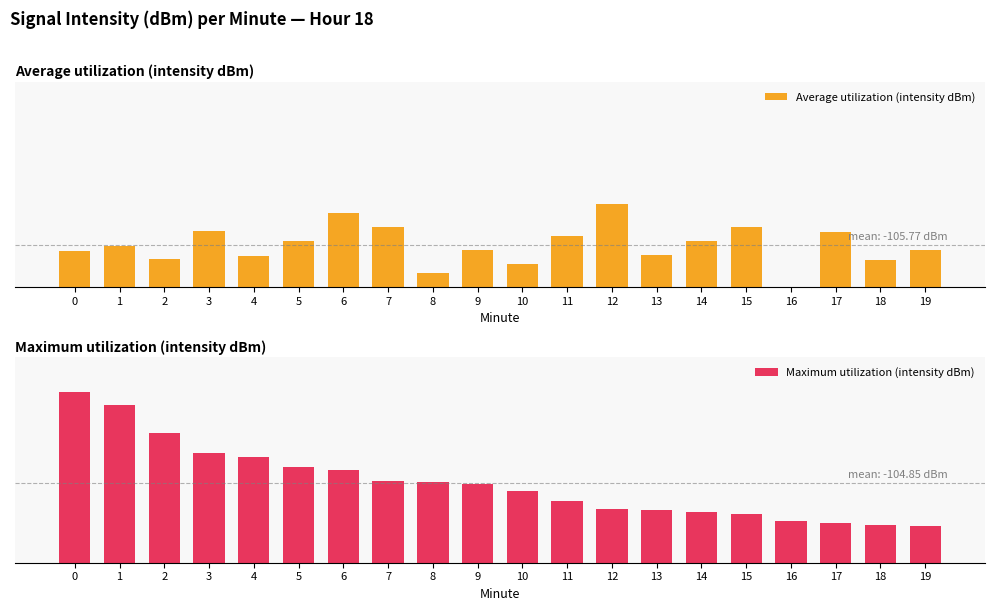

Where is Average utilization (intensity dBm) nearest to the value 24?

1